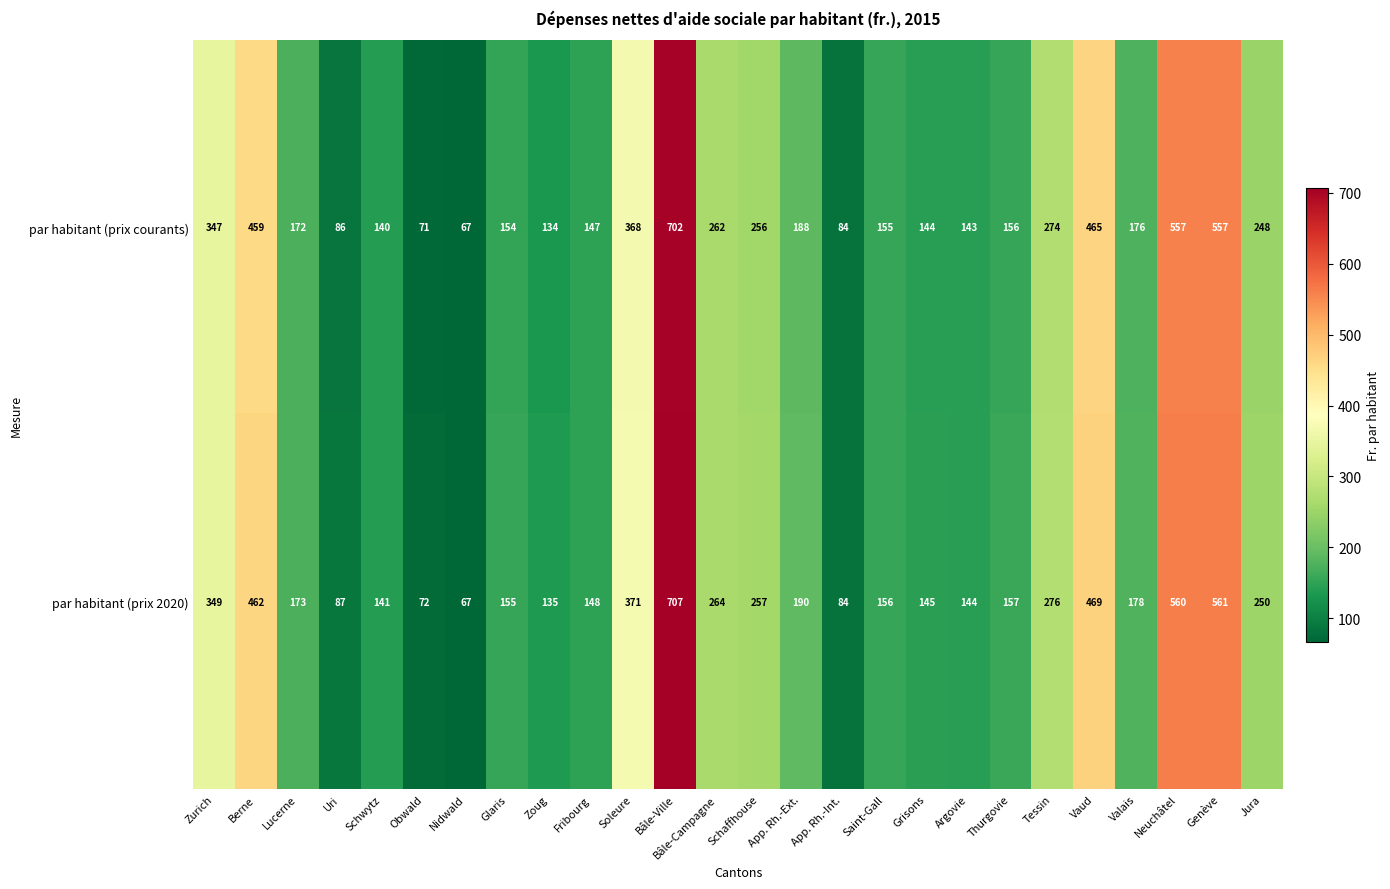

What is the total value across all series at App. Rh.-Int.?

168